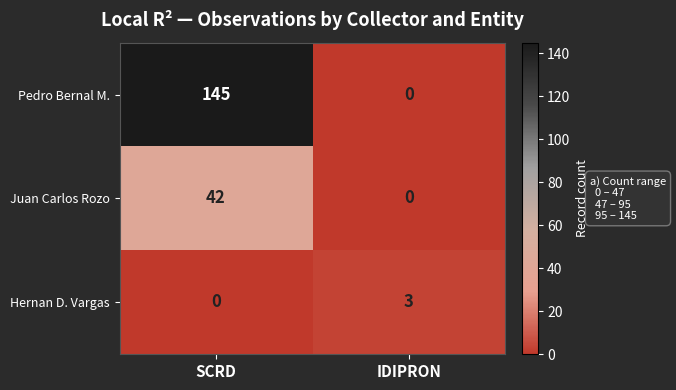

Which category has the lowest value in the Juan Carlos Rozo series?

IDIPRON